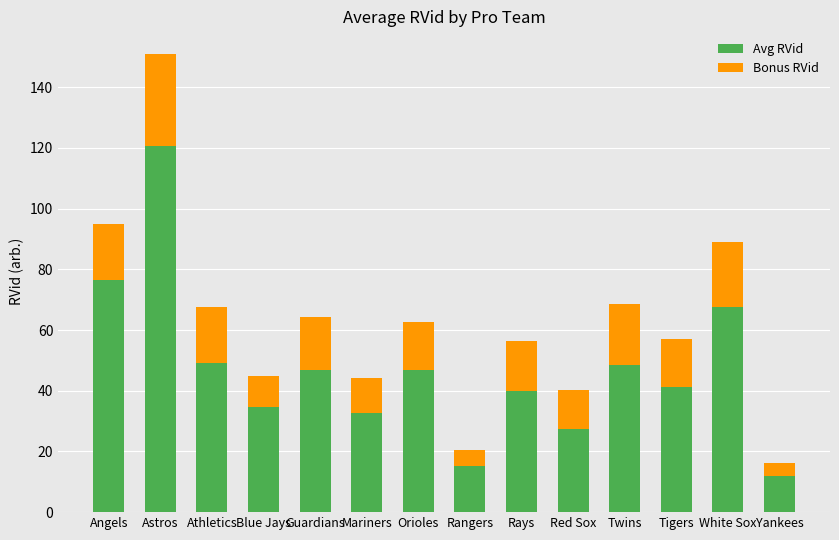

What is the maximum value for Avg RVid?

120.7